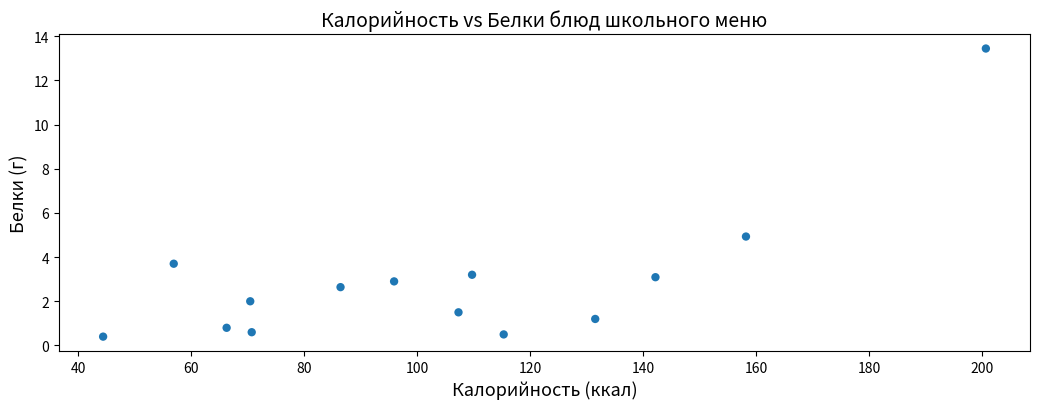

What Y value in the scatter plot is closest to 6?

4.9